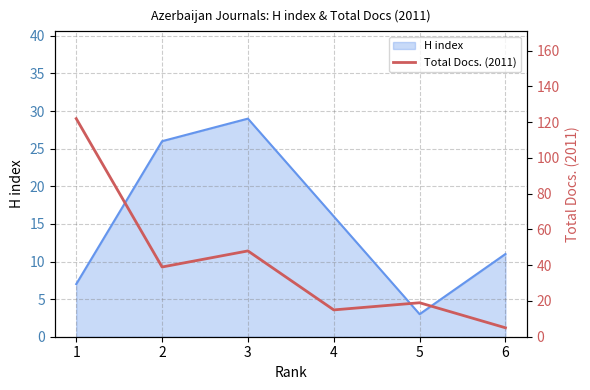

What is the sum of all values?

248